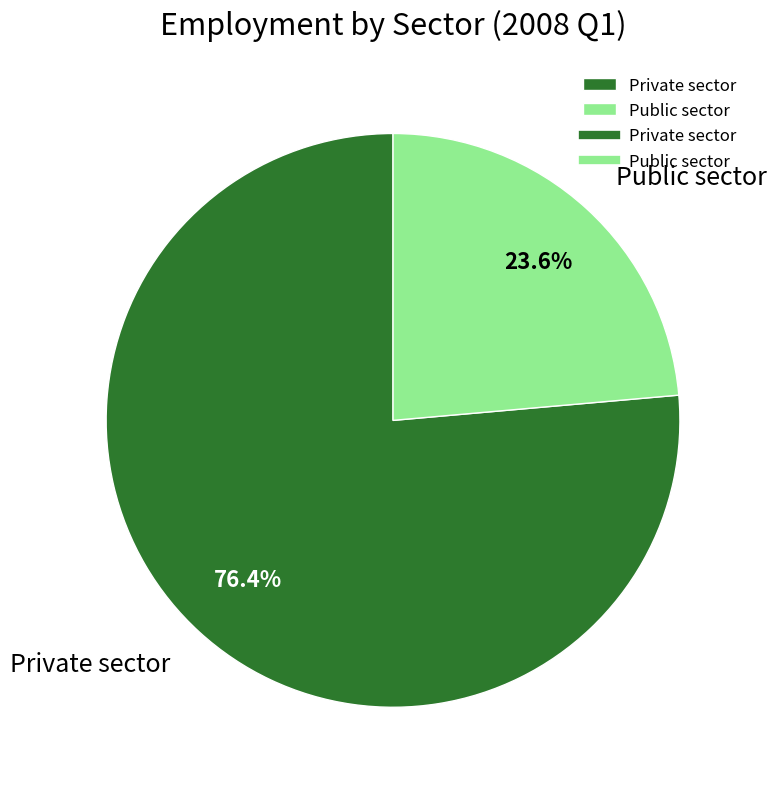

Rank the categories by value from highest to lowest.

Private sector, Public sector